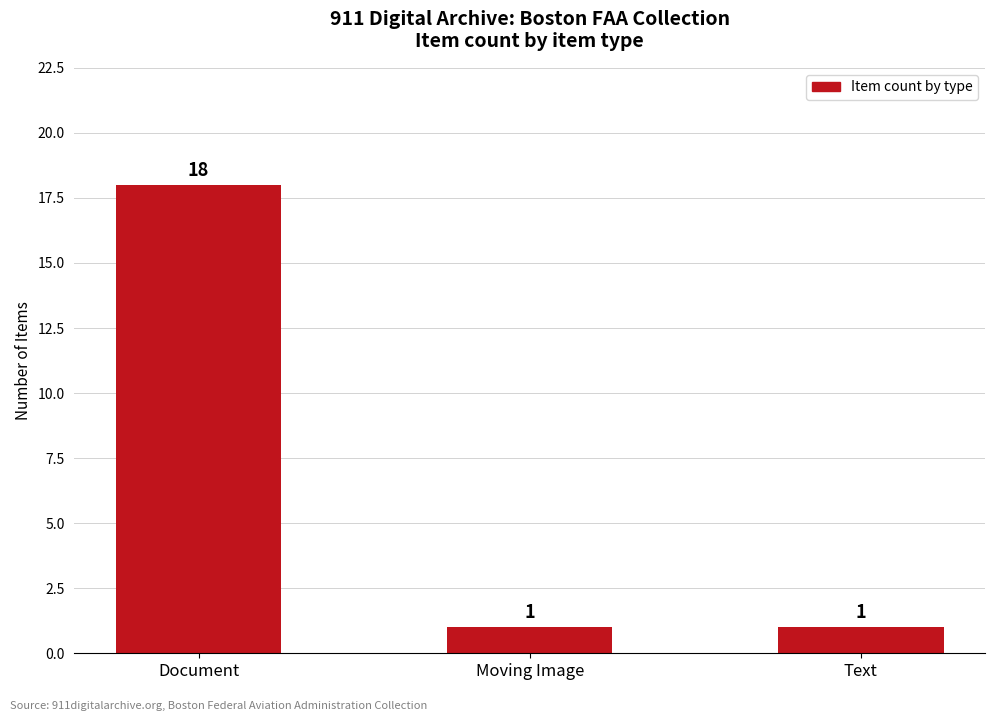

Reading right to left, what are all the values shown in this chart?

1	1	18